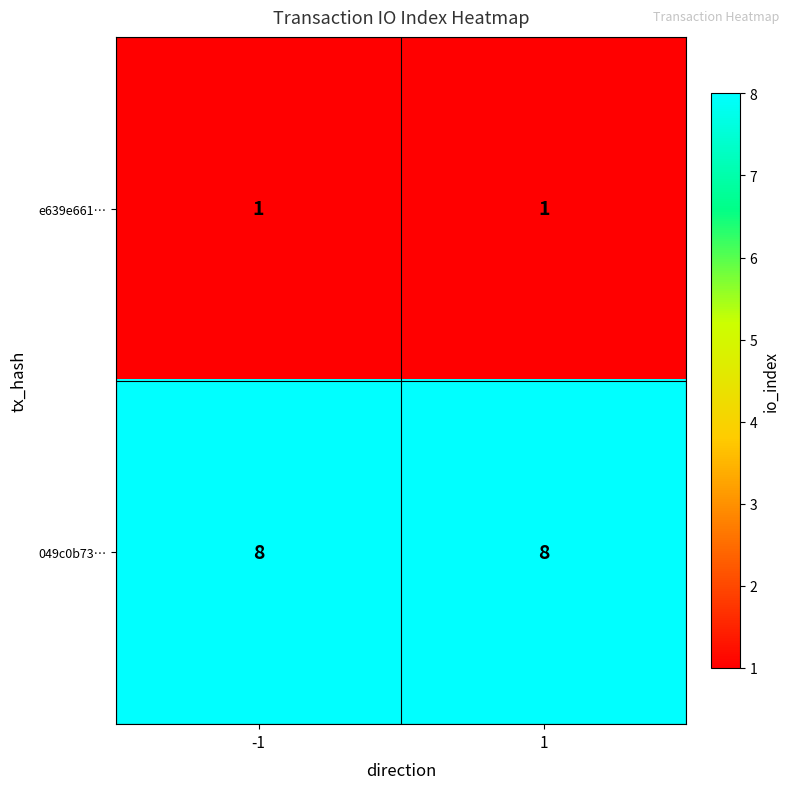

Which series has the largest total across all categories?

049c0b73…